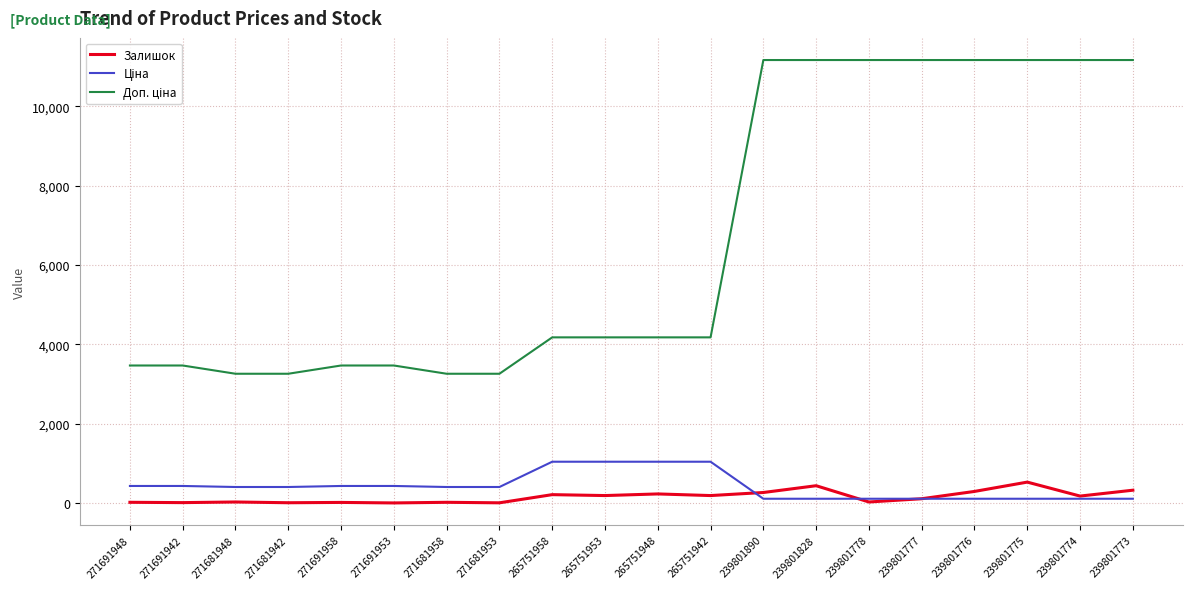

What is the greatest value displayed?

11169.0